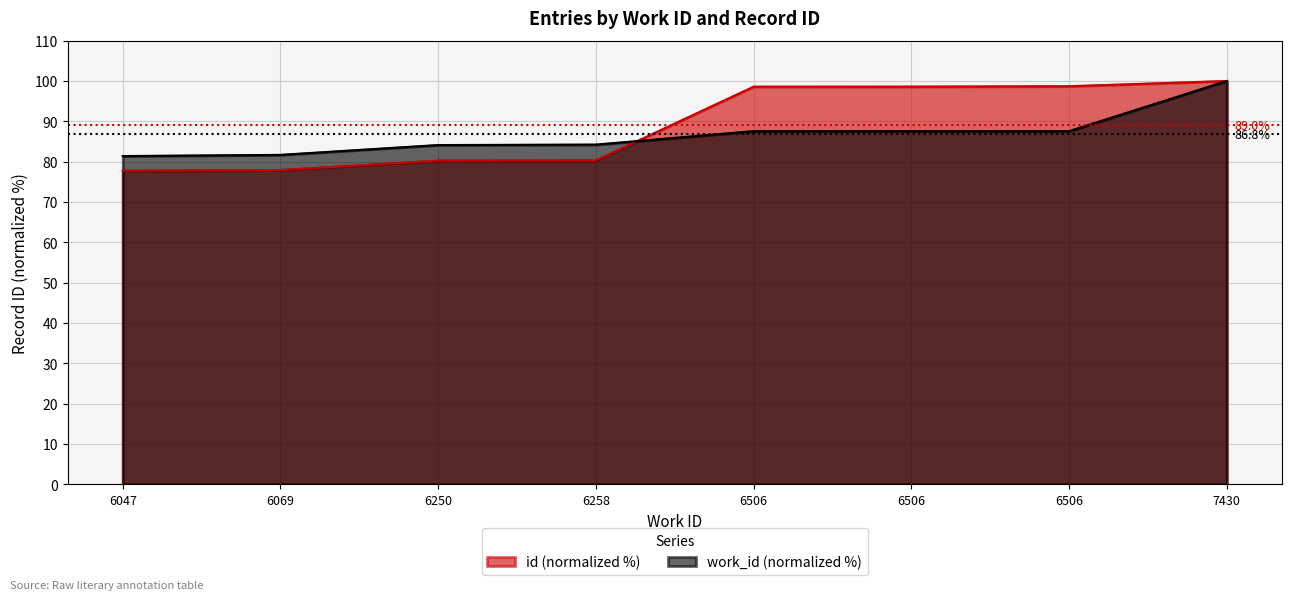

At which category does the chart reach its peak across all series?

7430